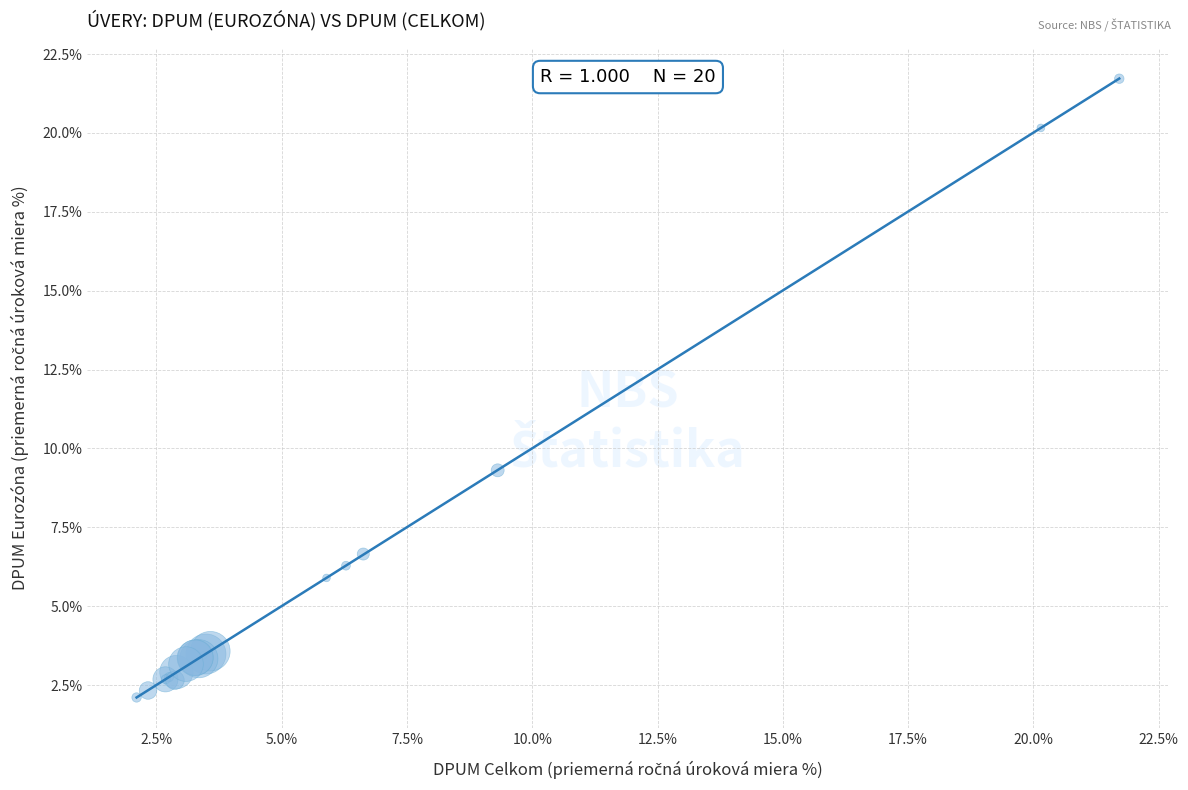

What Y value in the scatter plot is closest to 11?

9.3